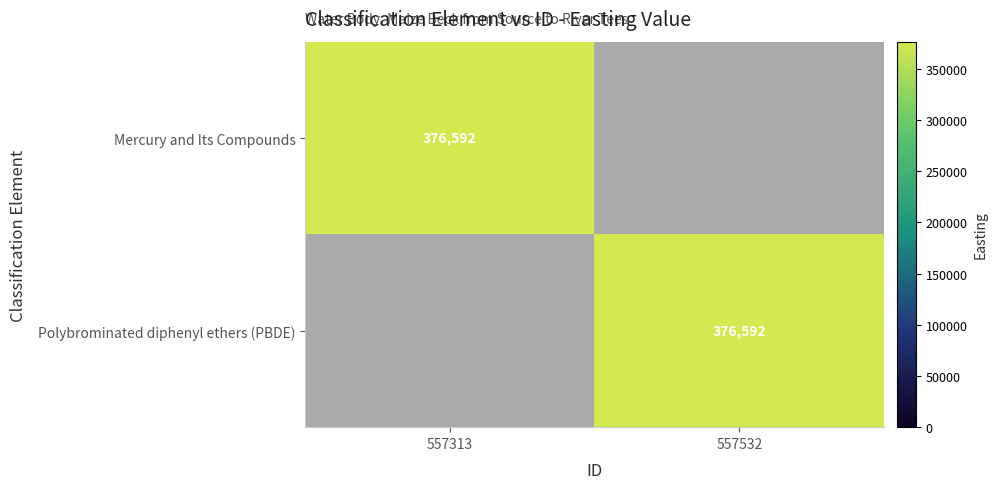

Is it true that Mercury and Its Compounds equals 568169 at 557313?

False